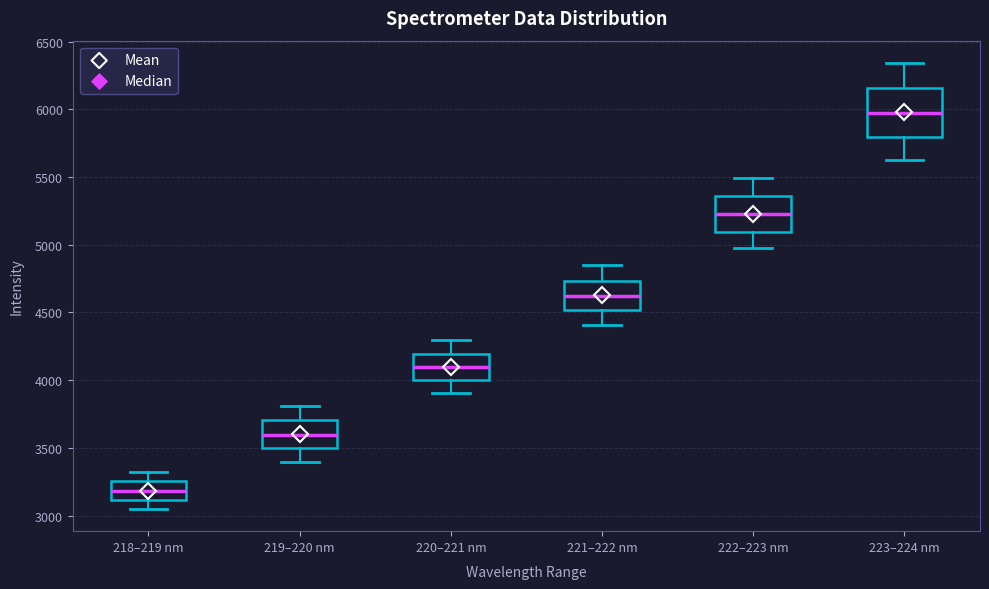

Reading left to right, transcribe this box plot: for each box, give where its median line is, the range the box spans, and where its two whiskers end, as read against the y-axis. The values are not printed on the chart, so give them approximately, as read against the axis.

218–219 nm: median 3200, box 3100 to 3250, whiskers 3050 to 3300
219–220 nm: median 3600, box 3500 to 3700, whiskers 3400 to 3800
220–221 nm: median 4100, box 4000 to 4200, whiskers 3900 to 4300
221–222 nm: median 4600, box 4500 to 4750, whiskers 4400 to 4850
222–223 nm: median 5250, box 5100 to 5350, whiskers 4950 to 5500
223–224 nm: median 5950, box 5800 to 6150, whiskers 5650 to 6350